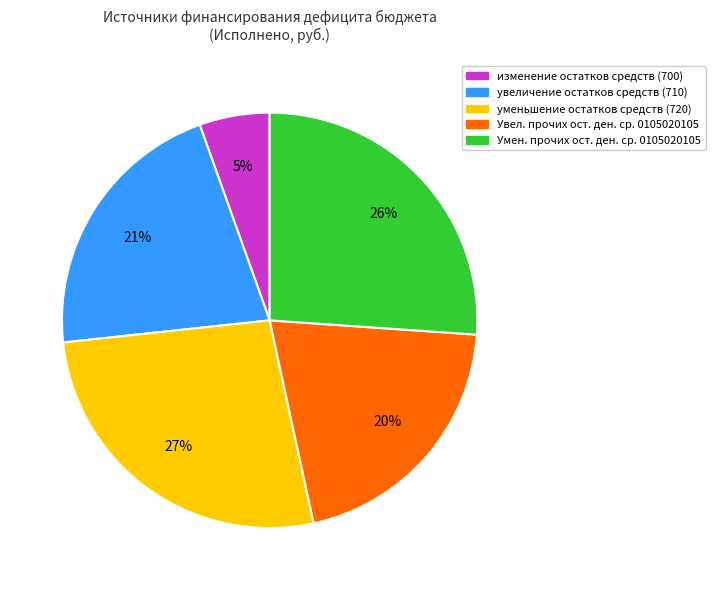

To the nearest percent, what is the average slice percentage?

20%